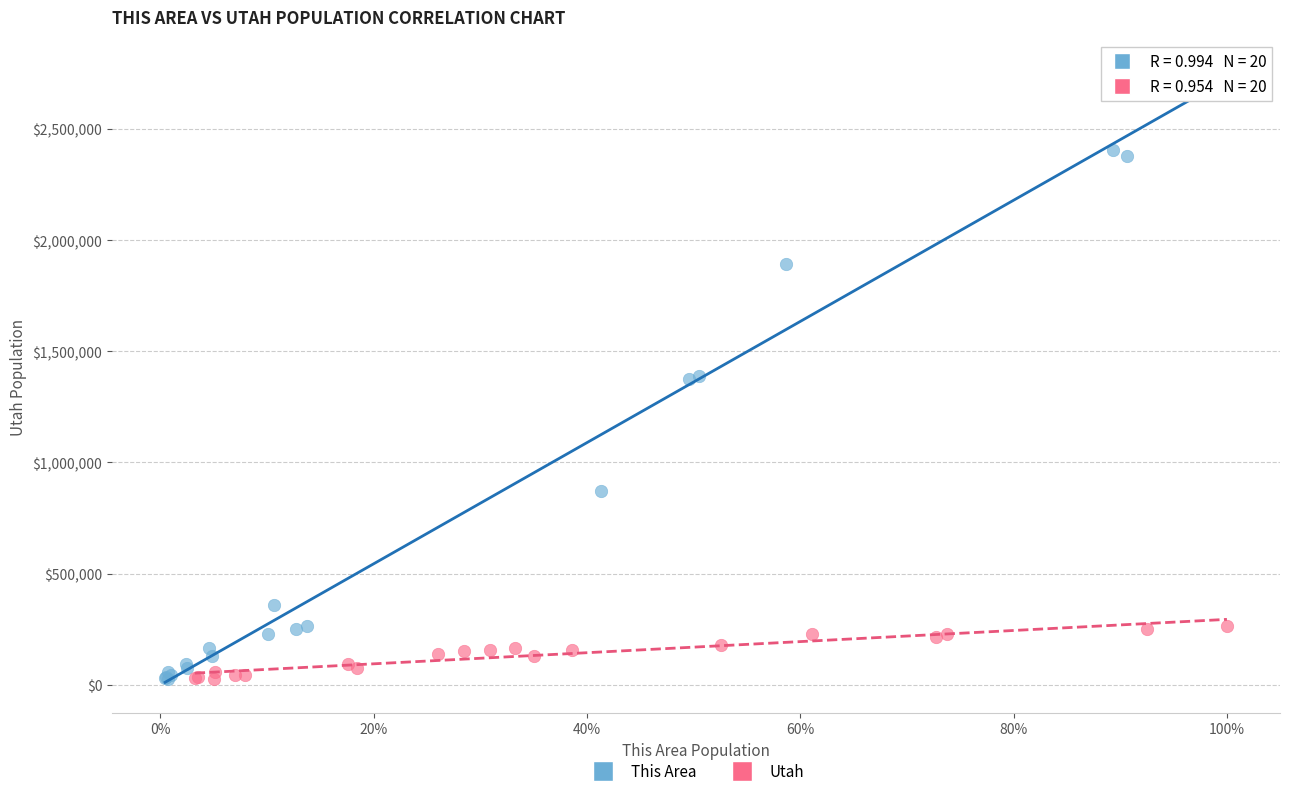

Which series has the largest Y range (max minus min)?

This Area